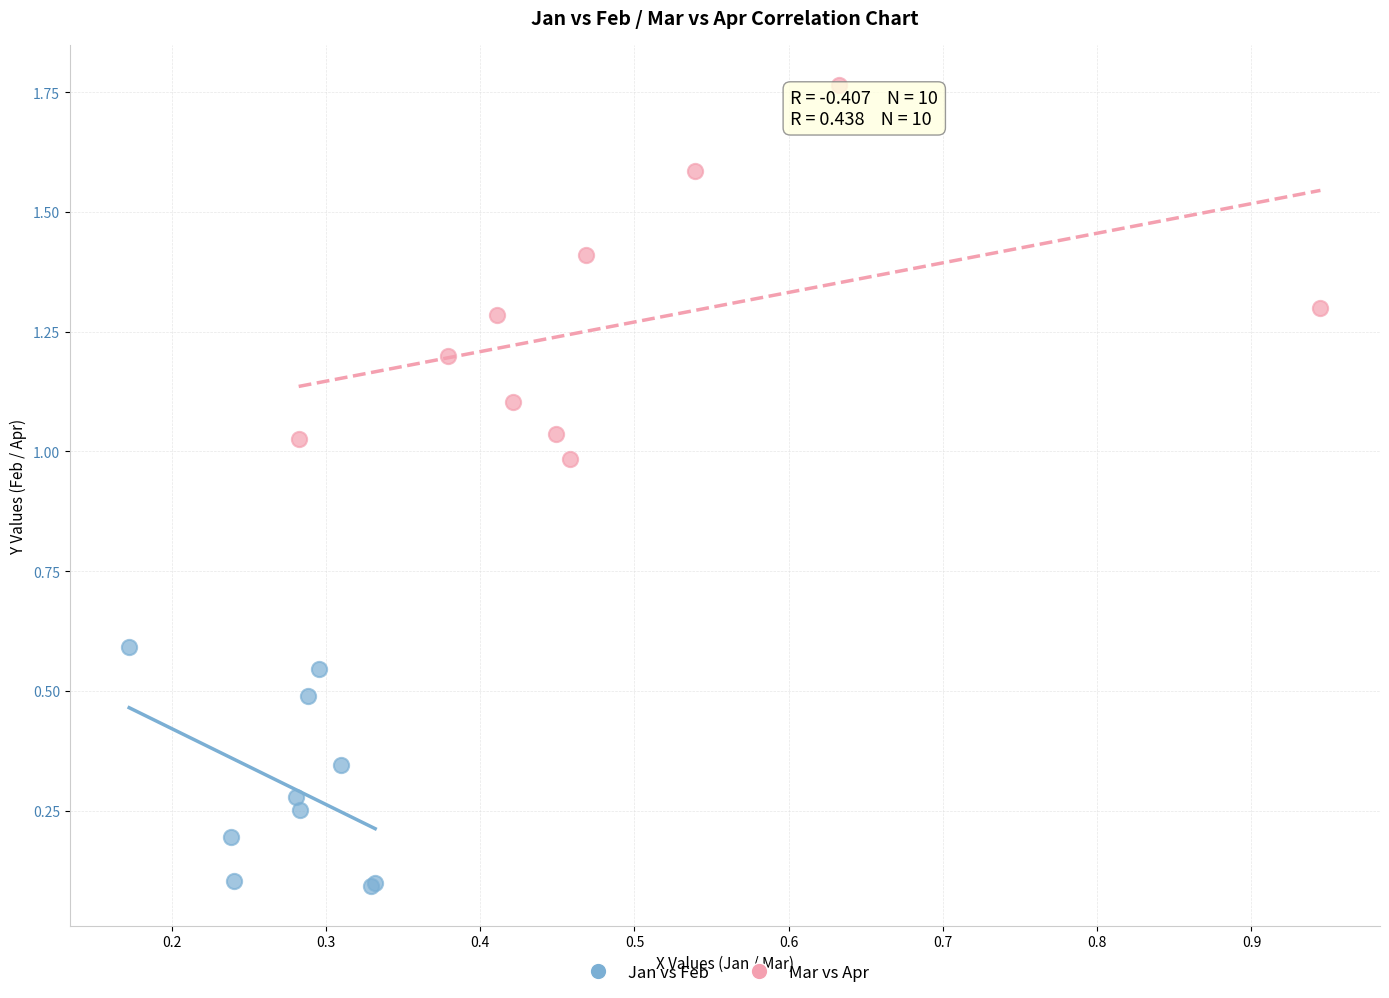

Which series reaches the minimum Y coordinate?

Jan vs Feb